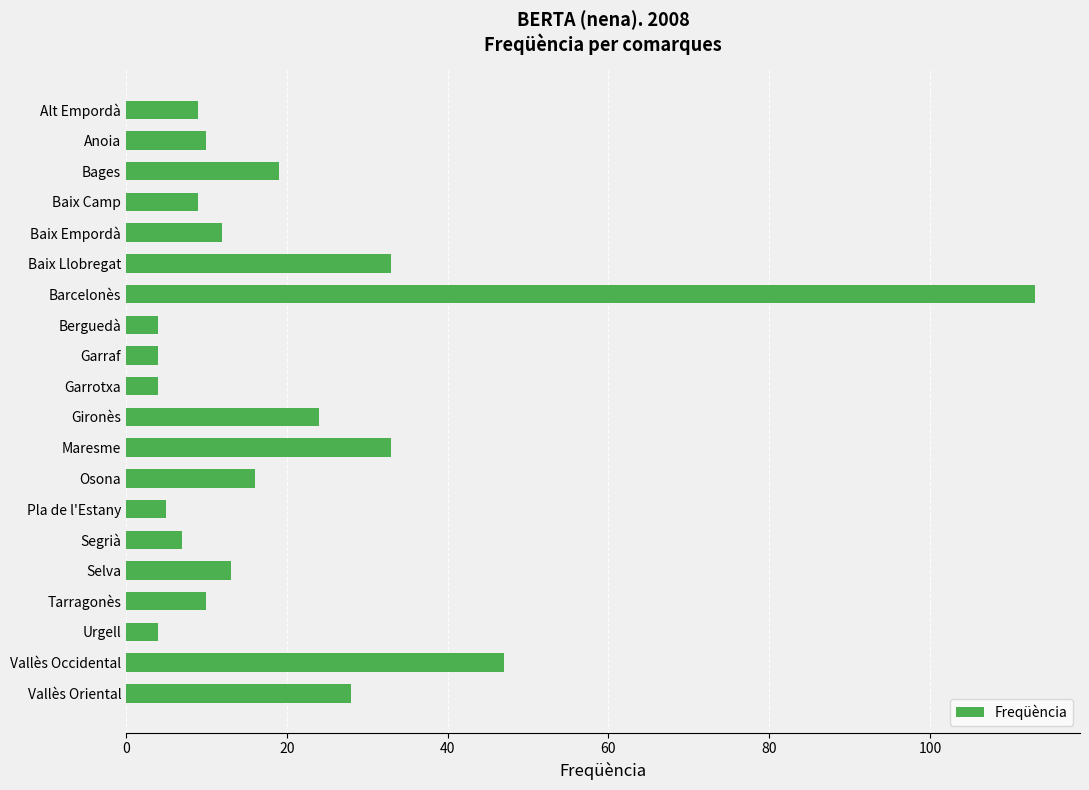

What is the change in value from Garraf to Gironès?

+20